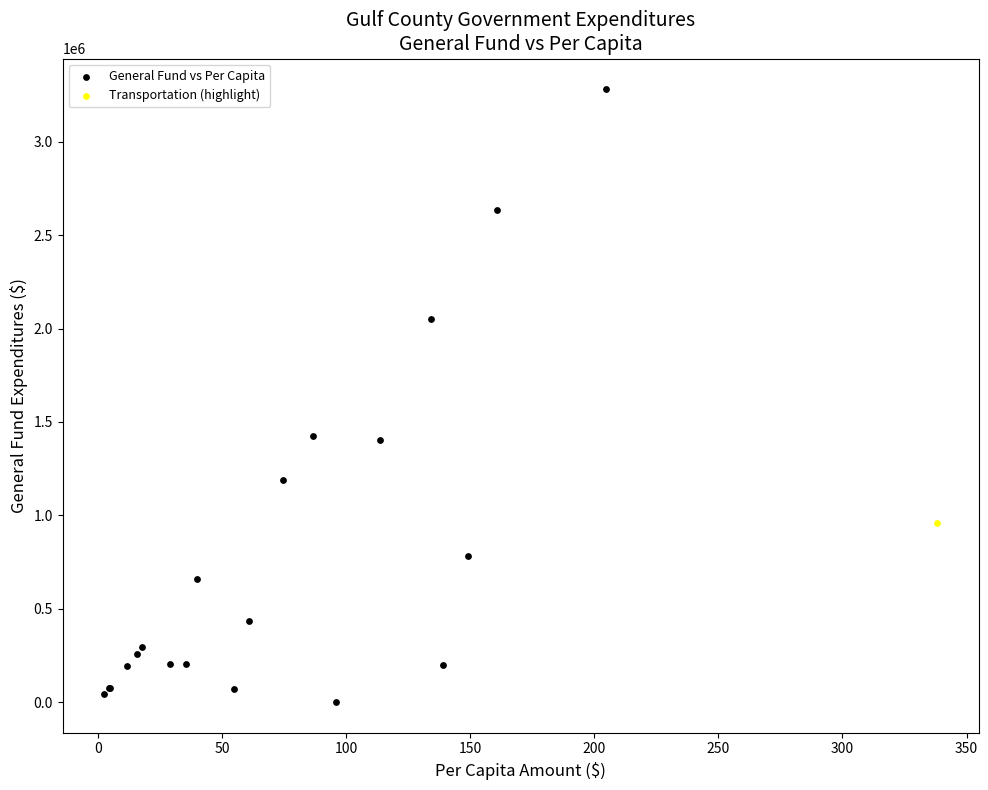

What are all the series names shown in the legend?

General Fund vs Per Capita, Transportation (highlight)